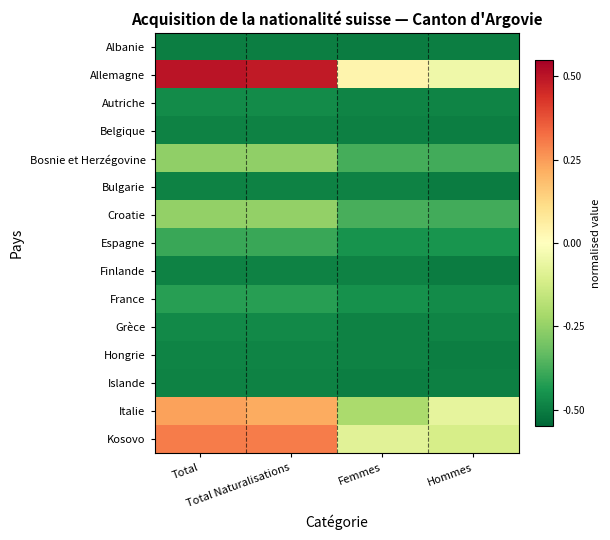

How many distinct data groups are displayed?

15